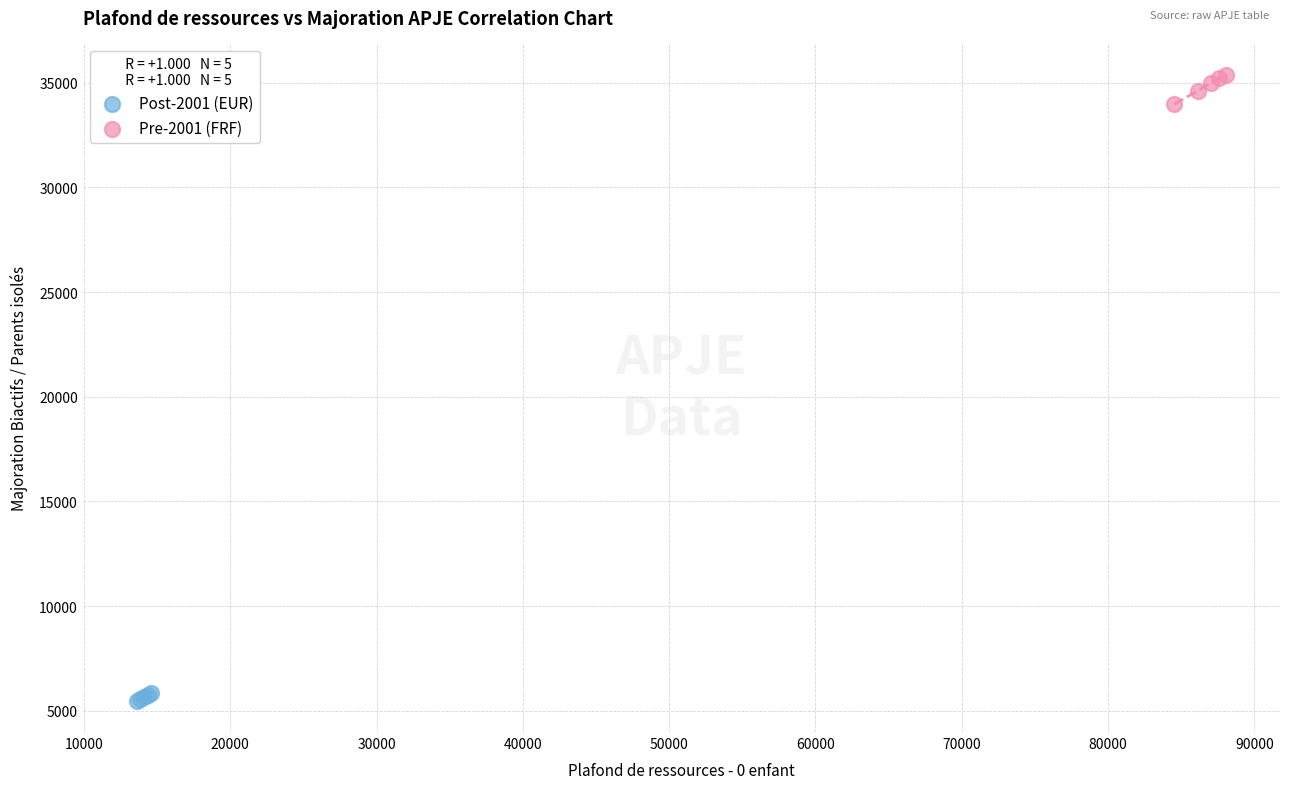

Which series reaches the minimum Y coordinate?

Post-2001 (EUR)